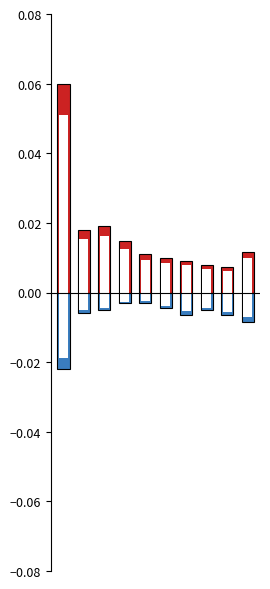

True or false: Feb has a value of -0.0 at 5.

False